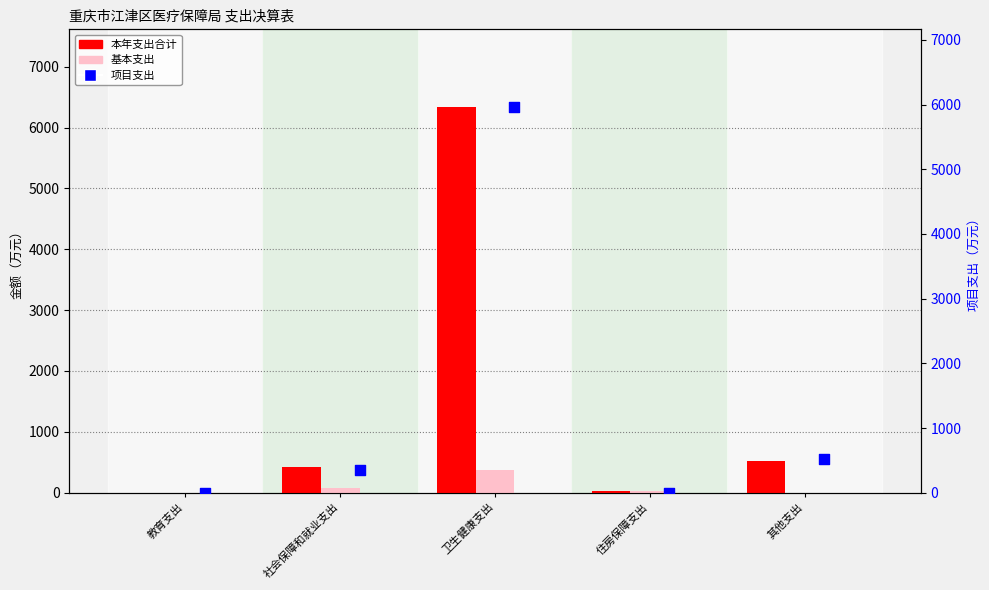

Which series contains the lowest Y value?

基本支出